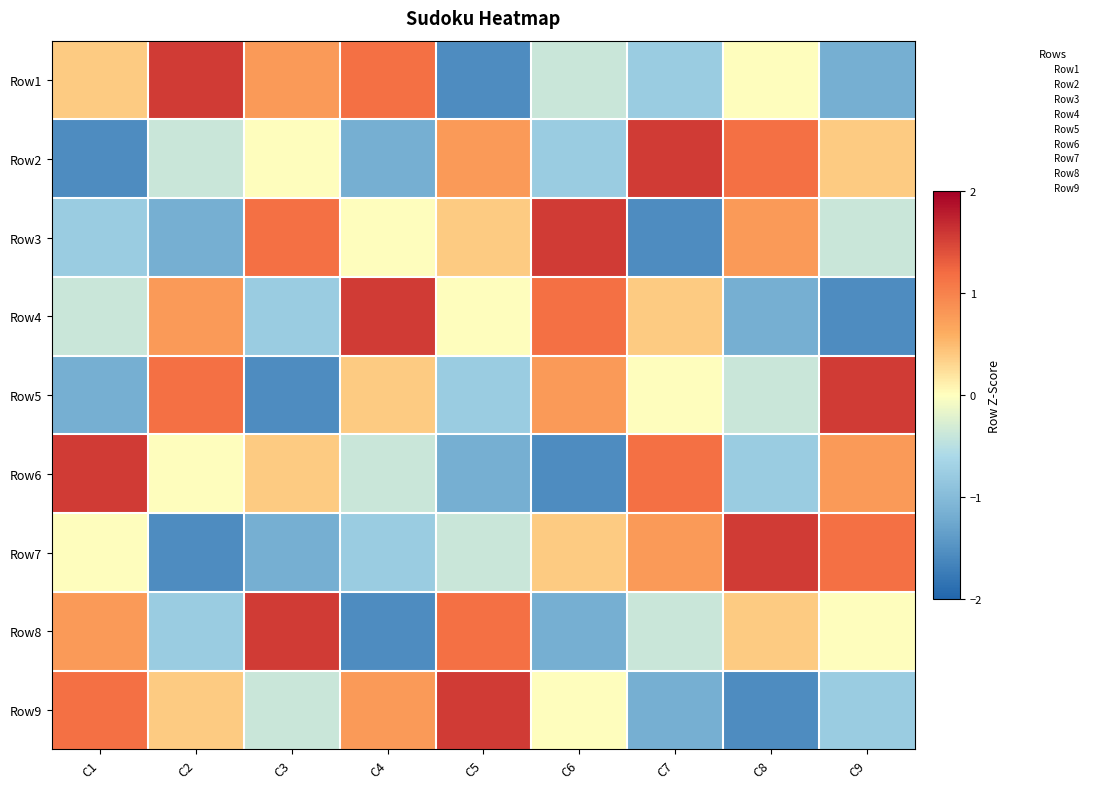

Rank the series by their maximum value, from highest to lowest.

Row1, Row2, Row3, Row4, Row5, Row6, Row7, Row8, Row9